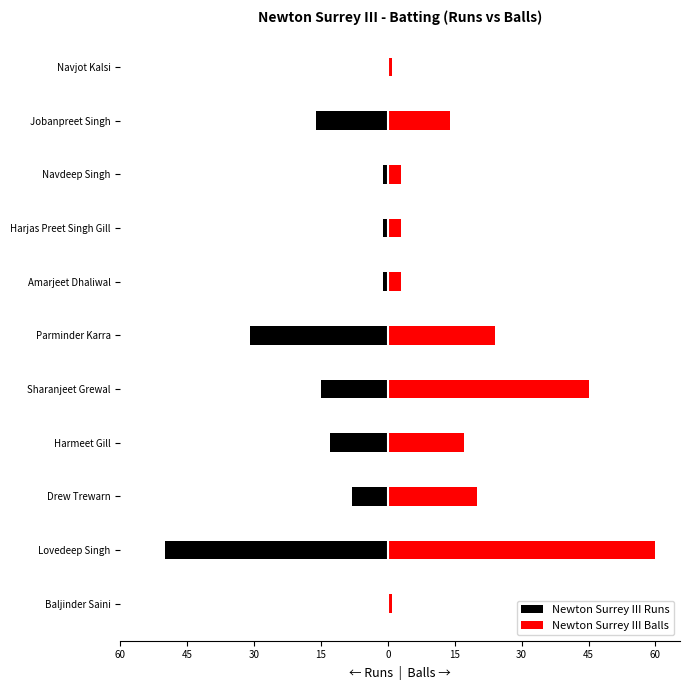

What are all the series names shown in the legend?

Newton Surrey III Runs, Newton Surrey III Balls